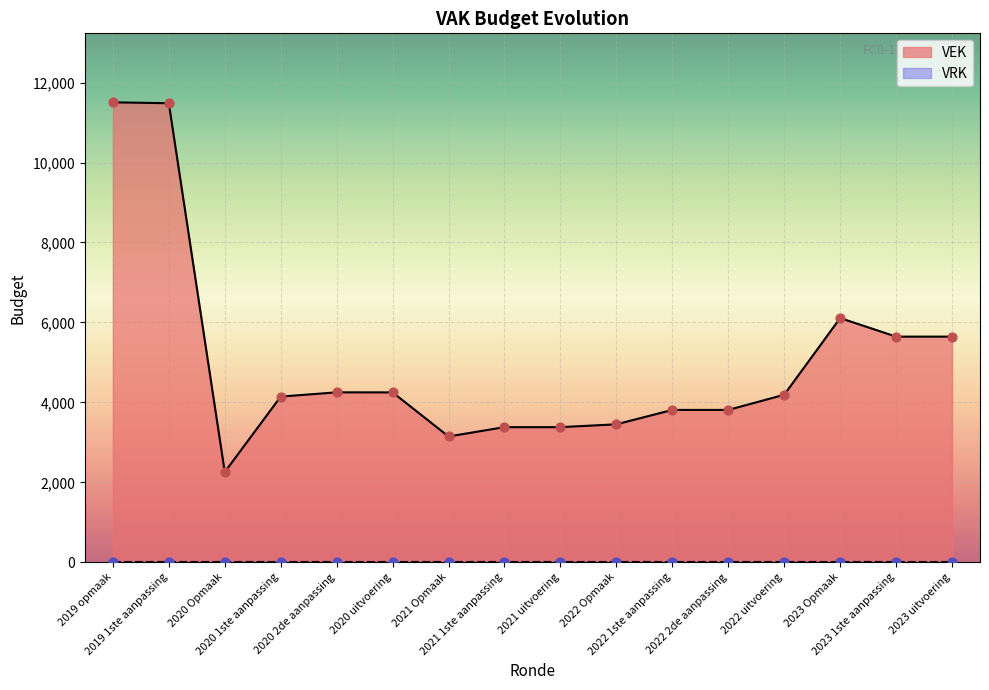

What is the change in value from 2020 uitvoering to 2022 1ste aanpassing?

-439